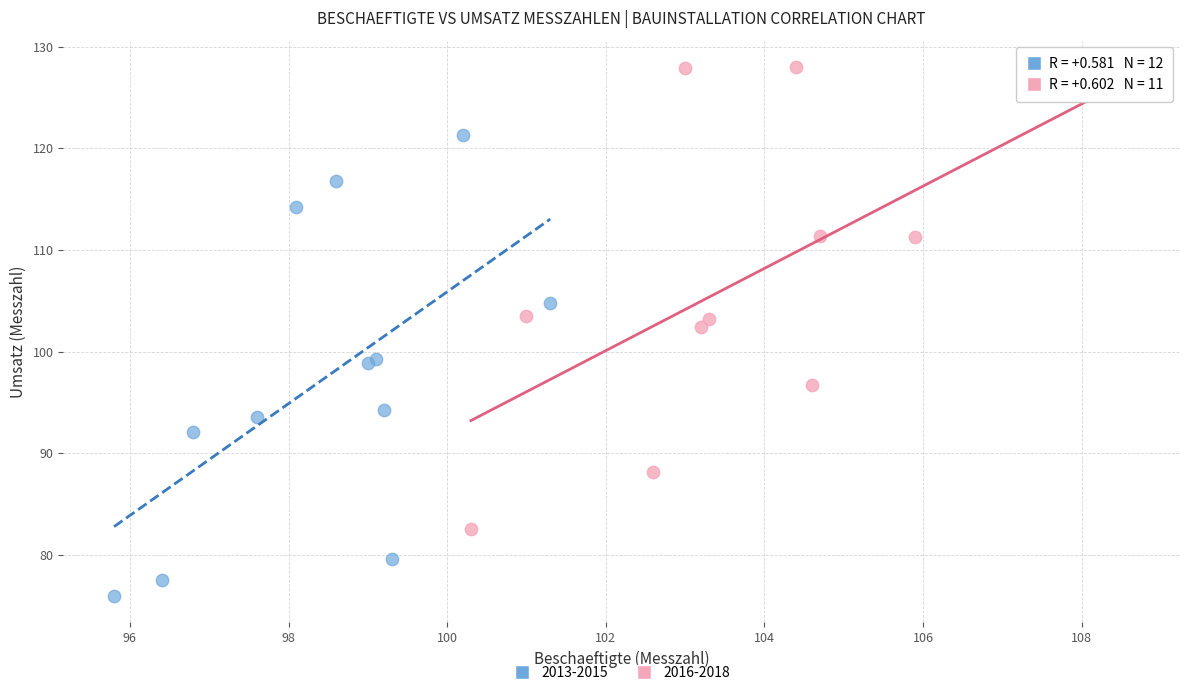

Which series reaches the maximum Y coordinate?

2016-2018